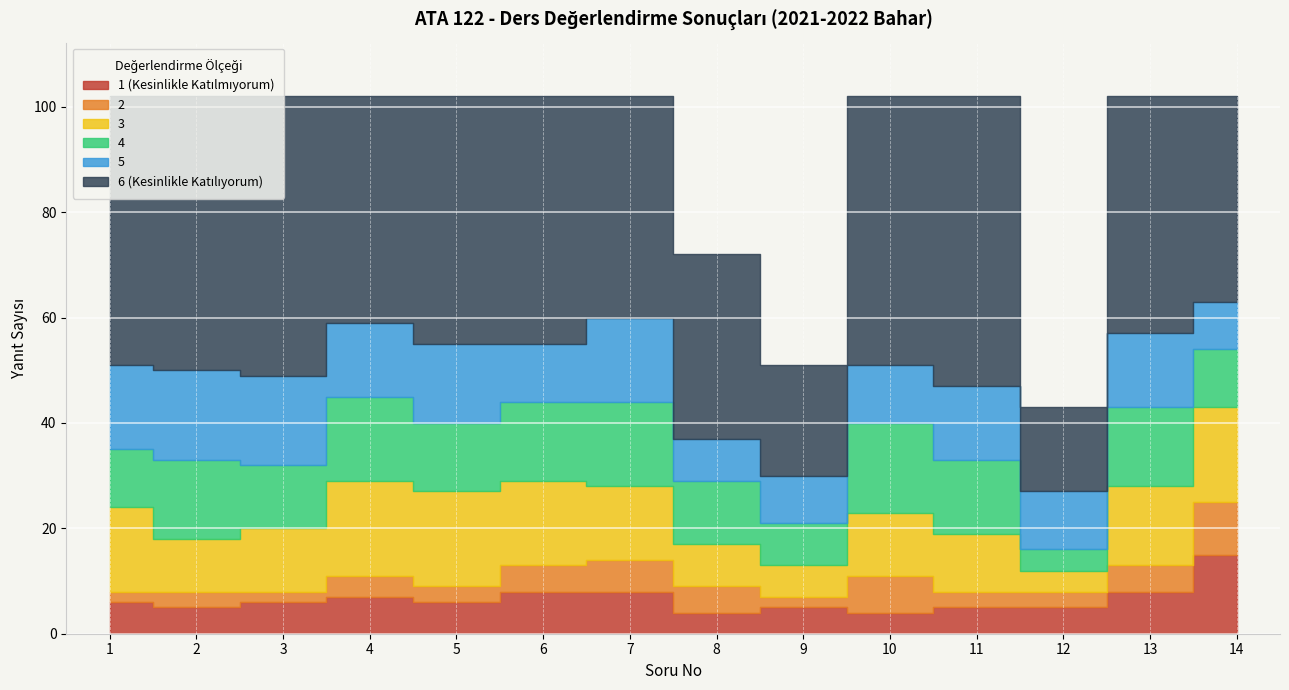

What is the sum of all 5 values?

182